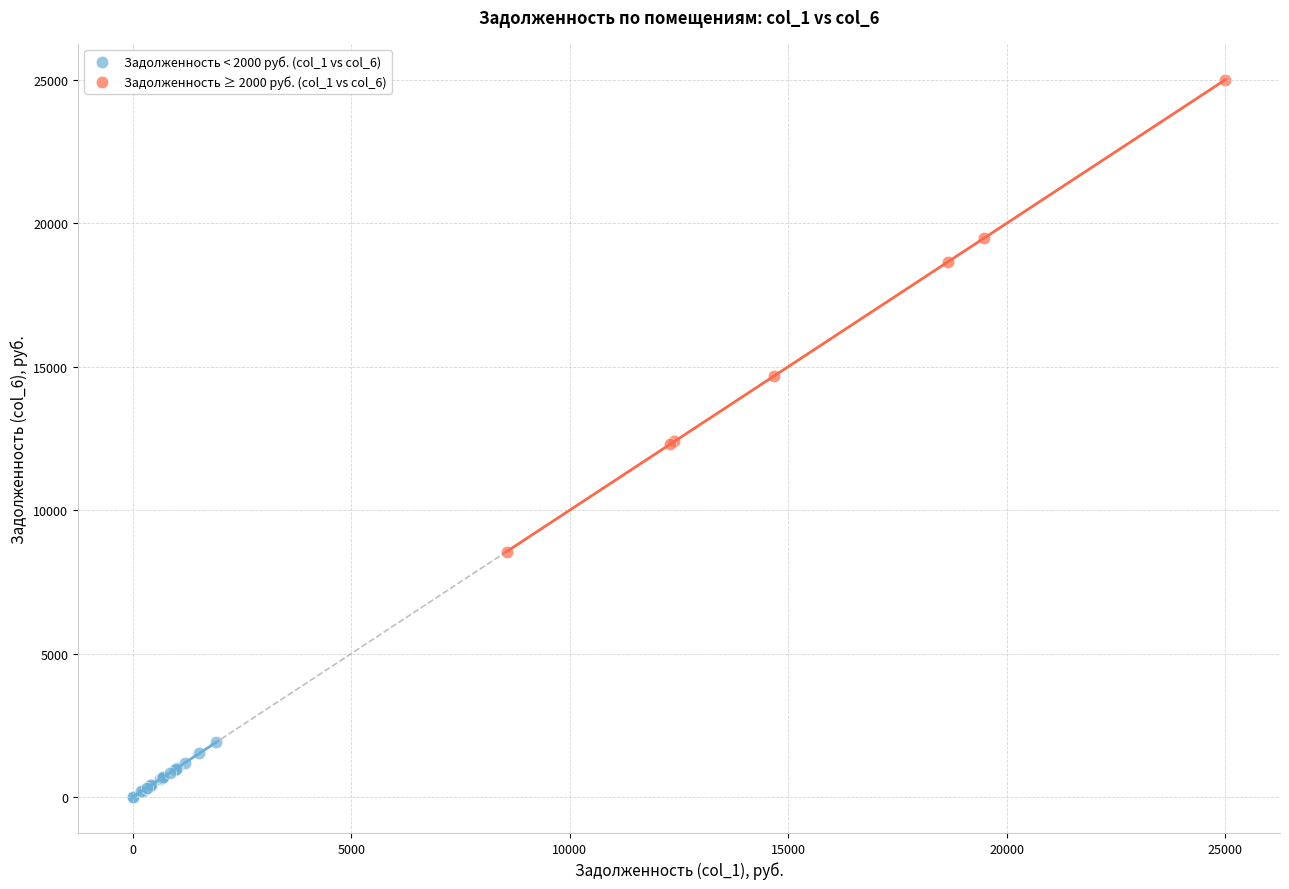

Which series contains the lowest Y value?

Задолженность < 2000 руб. (col_1 vs col_6)